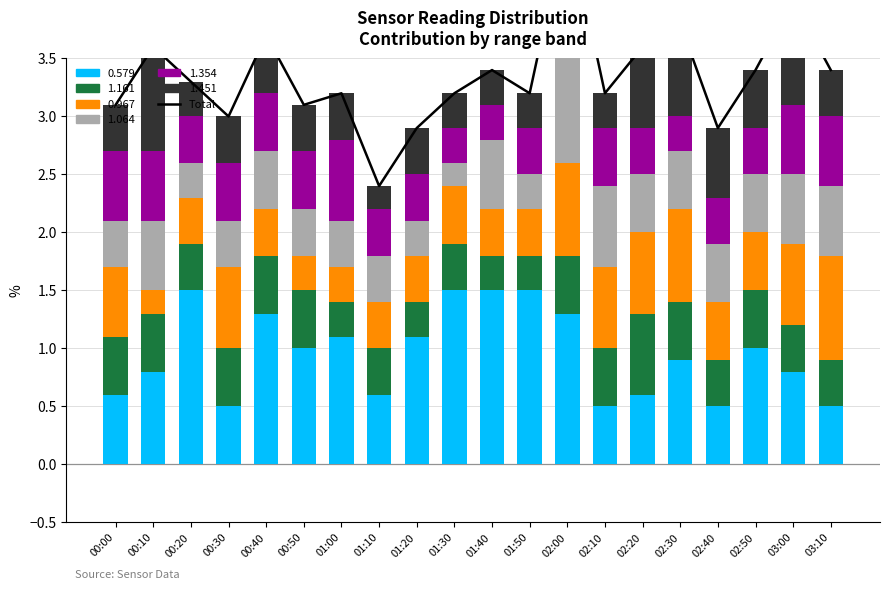

What is the label of the 11th bar from the right?

01:30